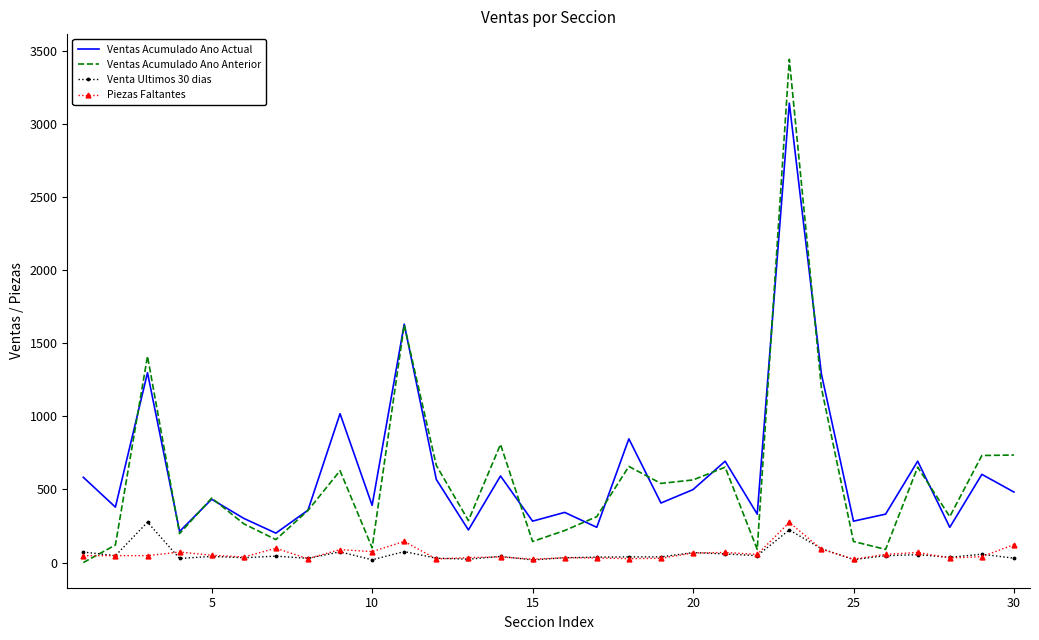

What is the difference between the maximum and minimum values in the Ventas Acumulado Ano Actual series?

2940.0